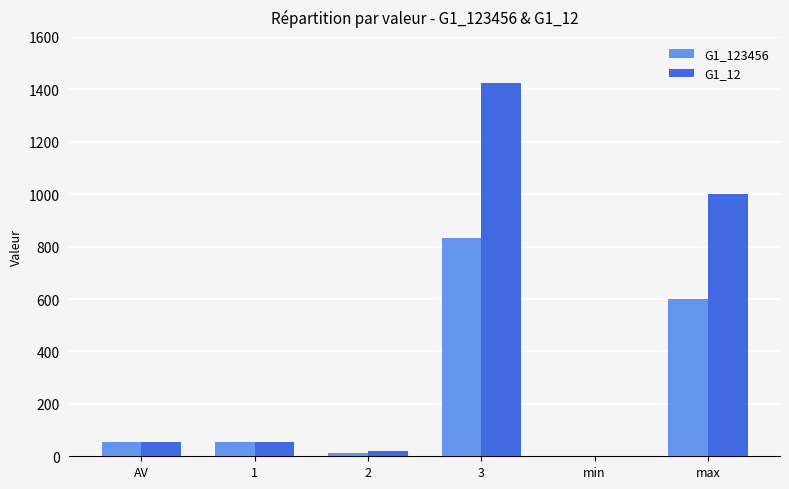

Which series has the largest total across all categories?

G1_12